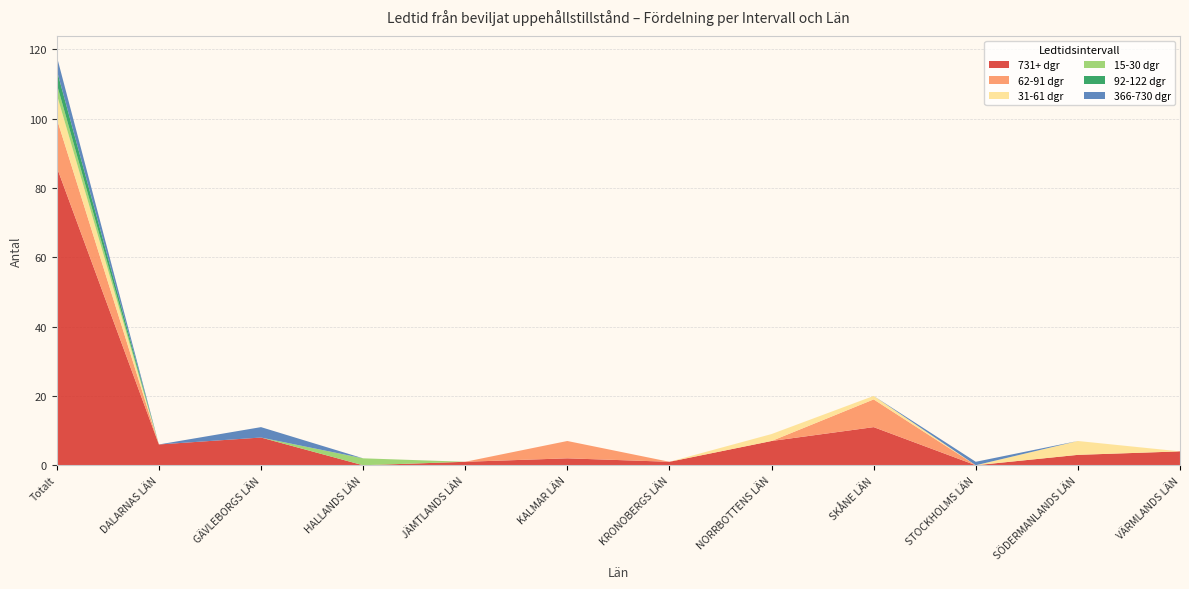

Reading left to right, extract all data points from this chart.

731+ dgr: 86	6	8	0	1	2	1	7	11	0	3	4
62-91 dgr: 14	0	0	0	0	5	0	0	8	0	0	0
31-61 dgr: 7	0	0	0	0	0	0	2	1	0	4	0
15-30 dgr: 3	0	0	2	0	0	0	0	0	0	0	0
92-122 dgr: 4	0	0	0	0	0	0	0	0	0	0	0
366-730 dgr: 4	0	3	0	0	0	0	0	0	1	0	0